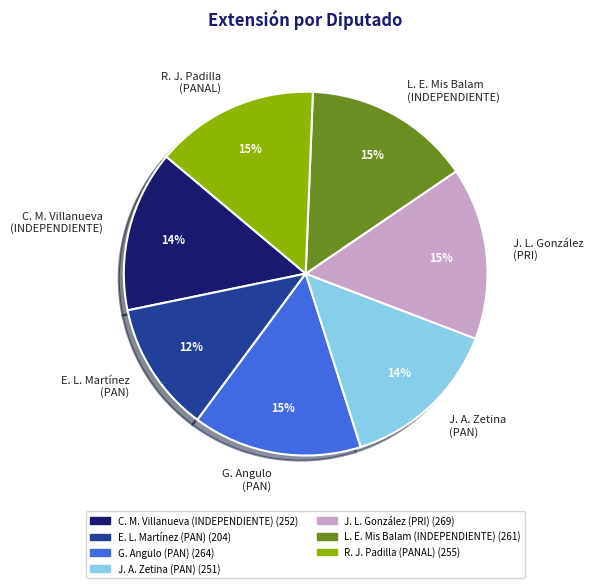

Is there a majority slice in this chart?

No